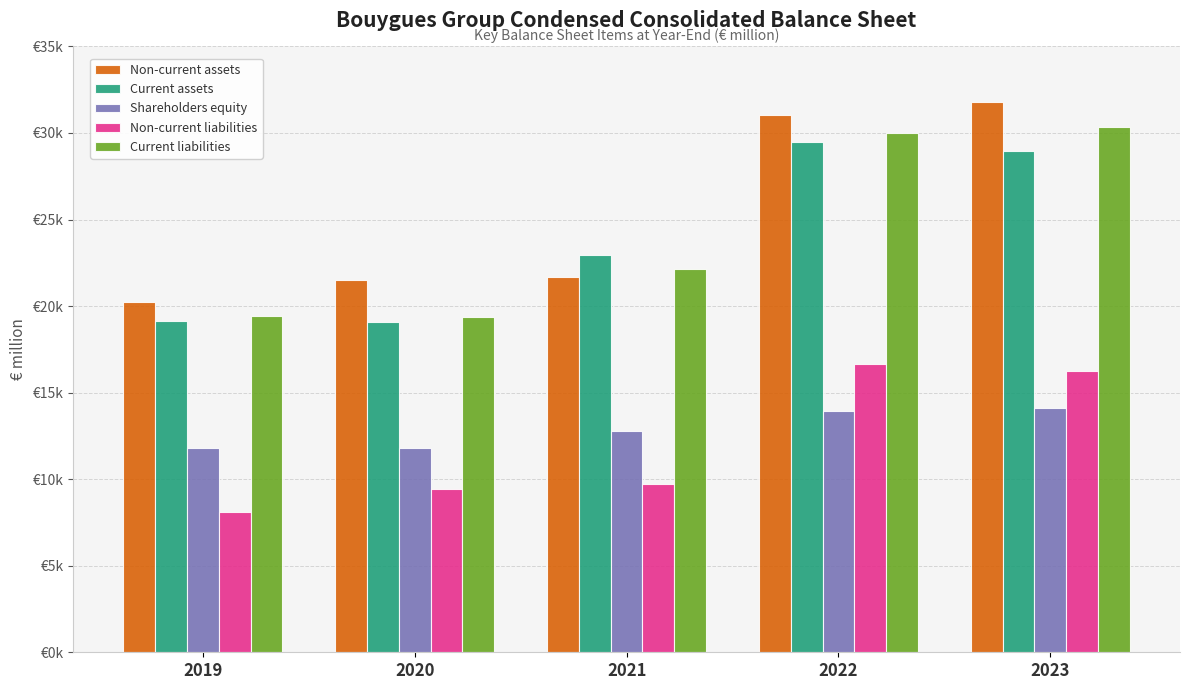

What are all the series names shown in the legend?

Non-current assets, Current assets, Shareholders equity, Non-current liabilities, Current liabilities